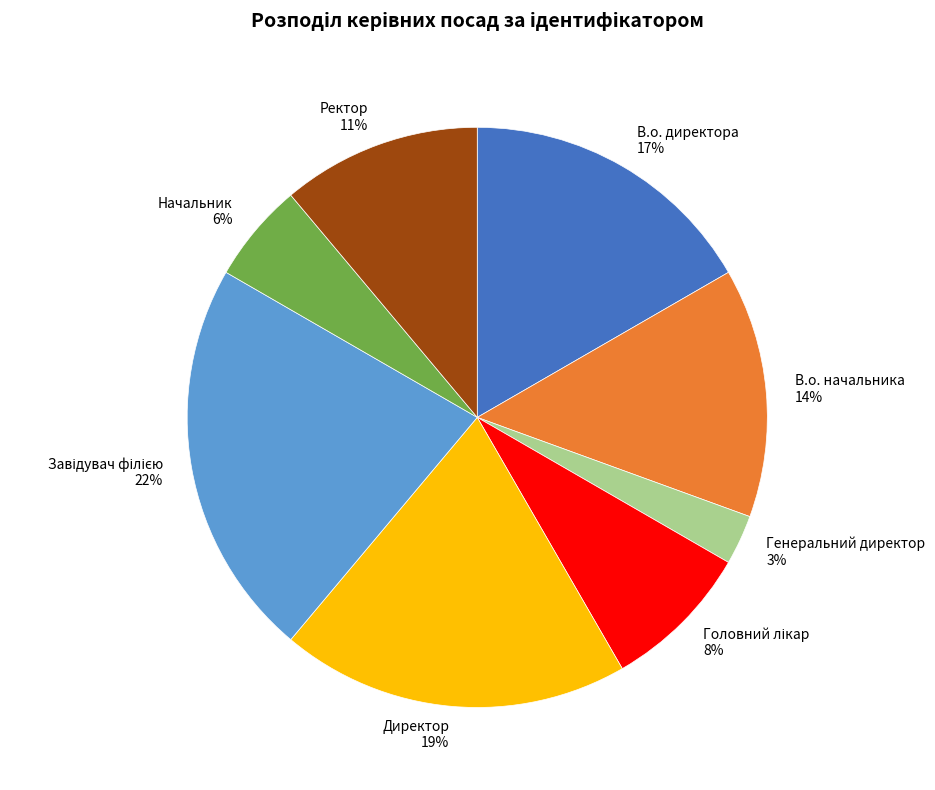

What percentage is the Начальник slice, to the nearest percent?

6%